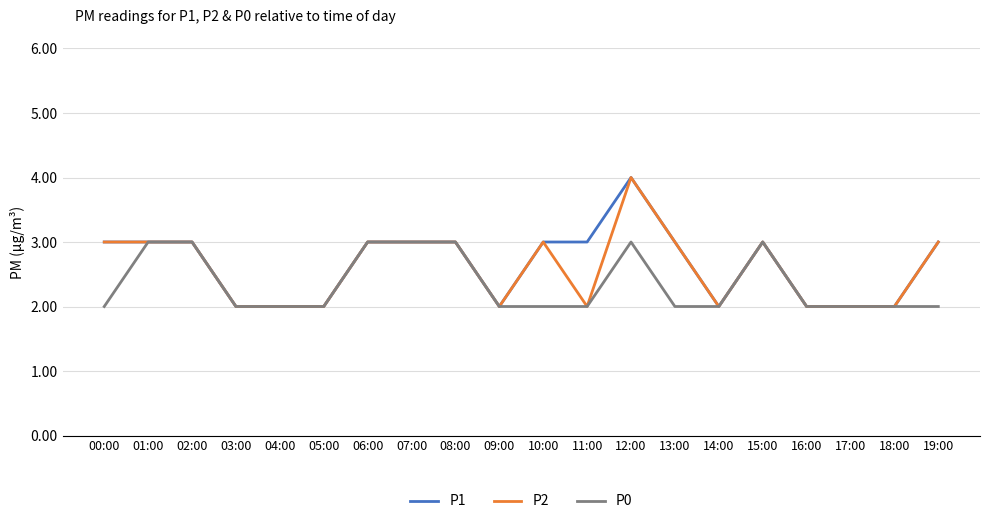

What is the spread (max minus min) of values at 00:00?

1